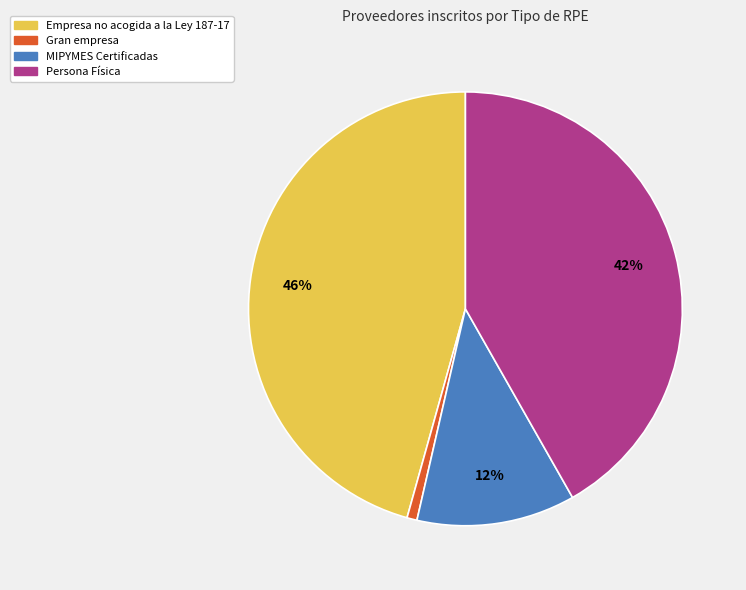

Count the number of slices in the pie.

4